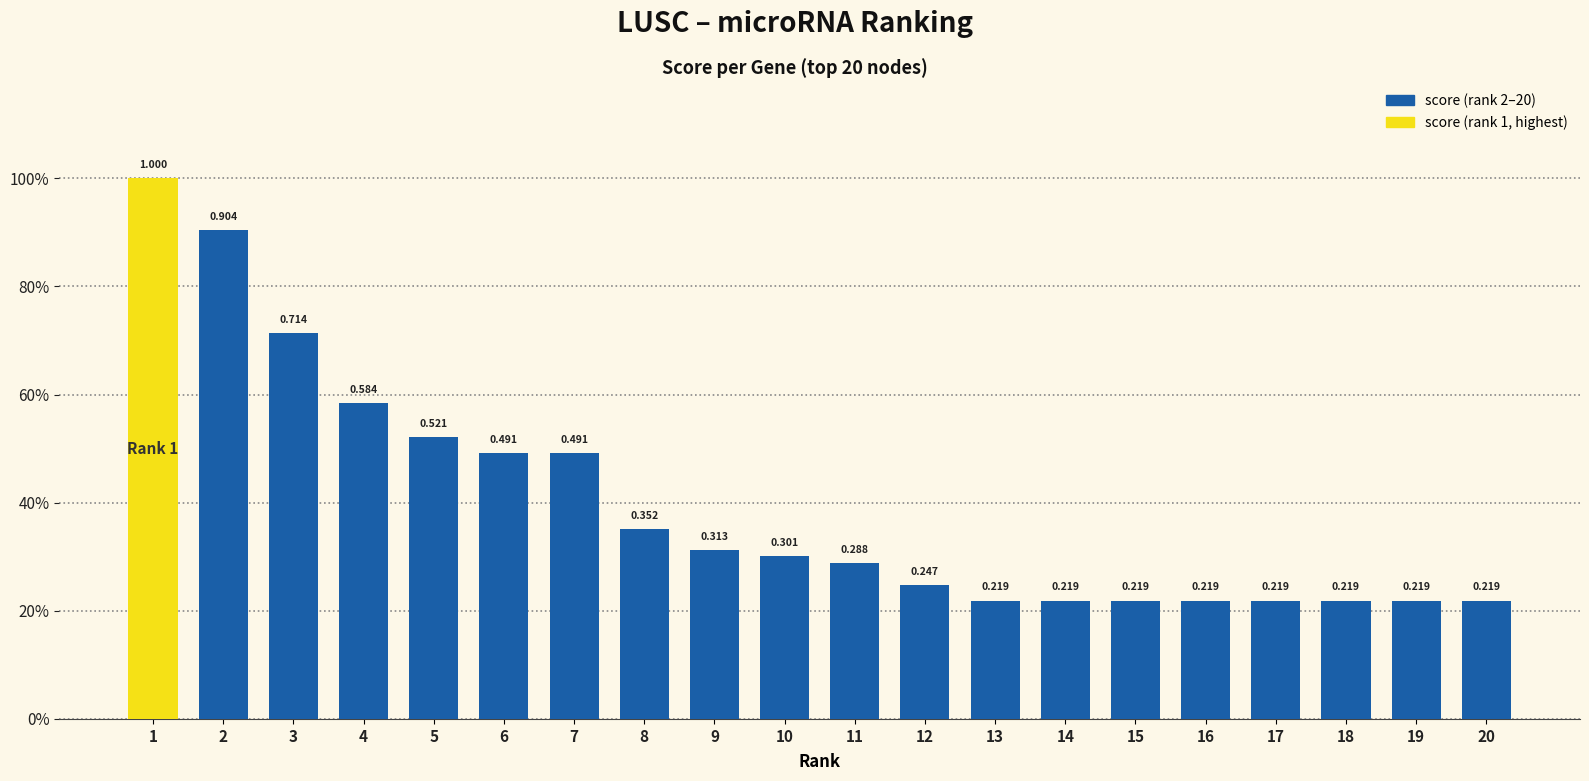

Reading right to left, transcribe all the data shown in this chart.

0.2	0.2	0.2	0.2	0.2	0.2	0.2	0.2	0.2	0.3	0.3	0.3	0.4	0.5	0.5	0.5	0.6	0.7	0.9	1.0